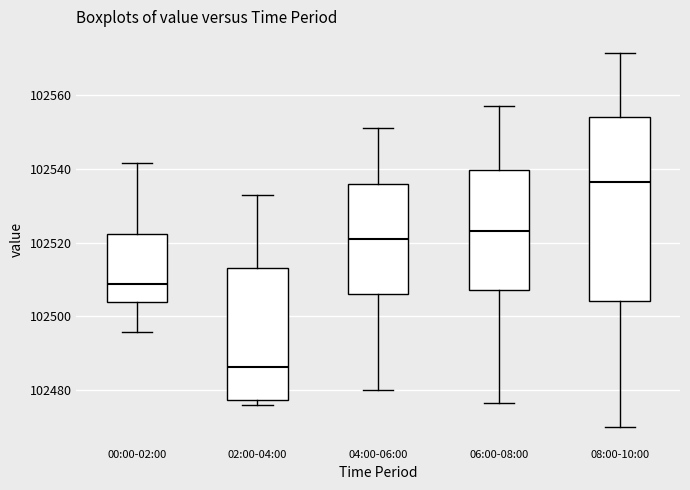

Where does the median line of the box for 04:00-06:00 sit on the y-axis? The values are not printed on the chart, so give them approximately, as read against the axis.

102522